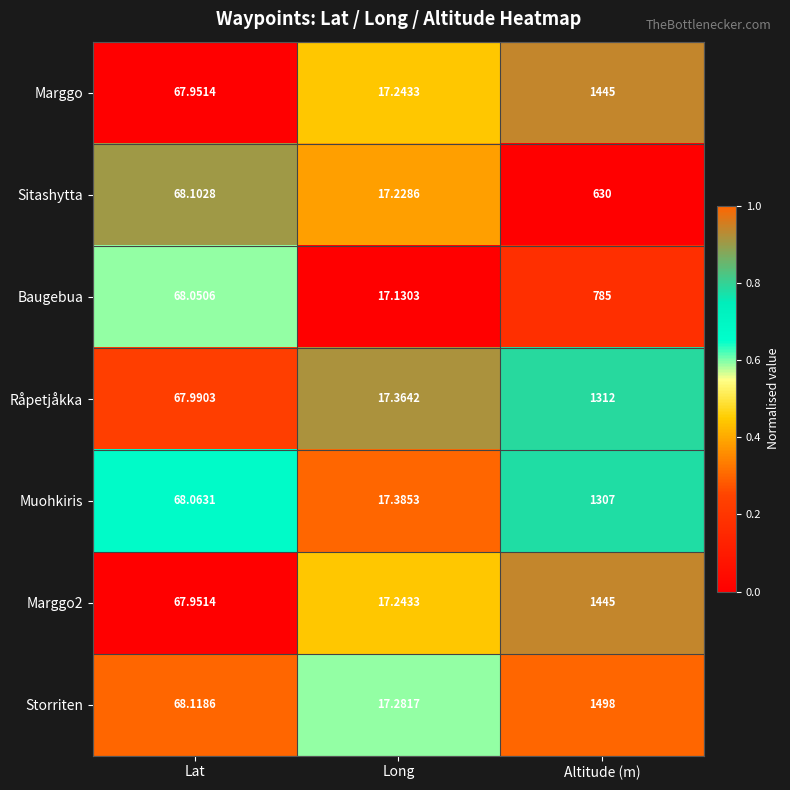

Between Lat and Long, which series saw the biggest shift?

Baugebua